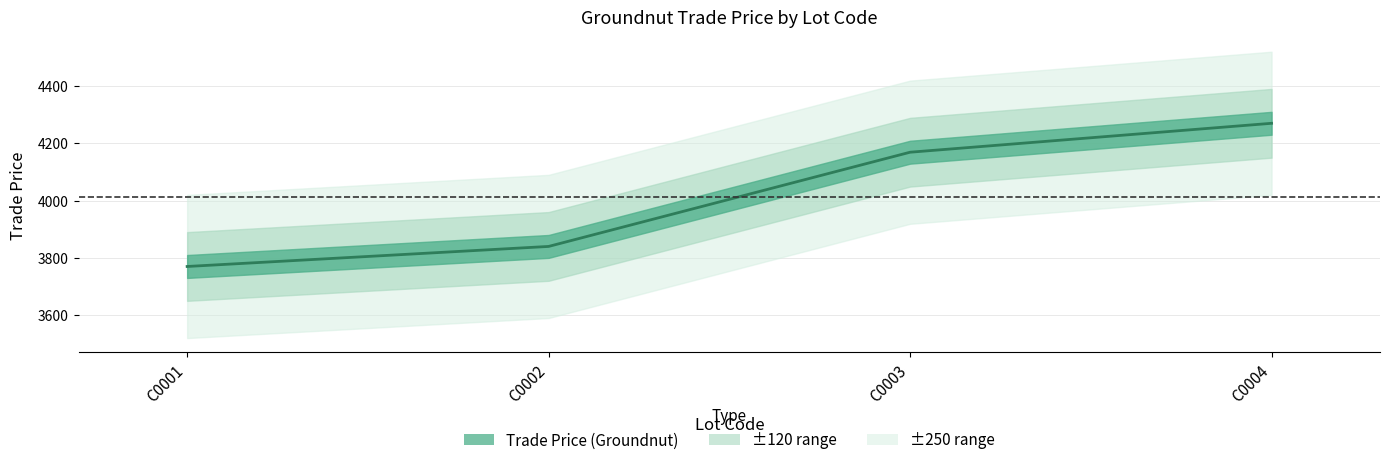

How many values are below 4169?

2